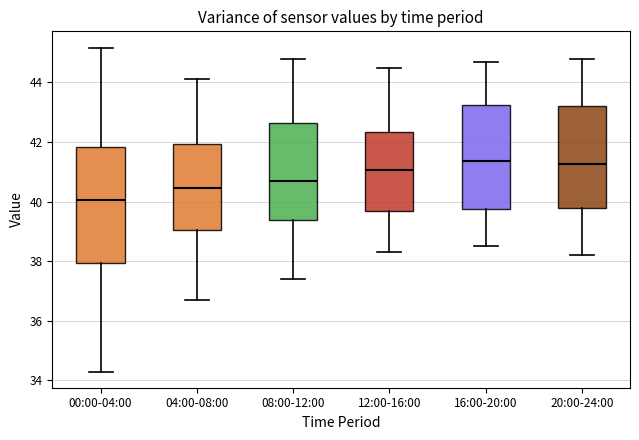

Where is the upper edge of the box for 00:00-04:00 on the y-axis? The values are not printed on the chart, so give them approximately, as read against the axis.

41.8